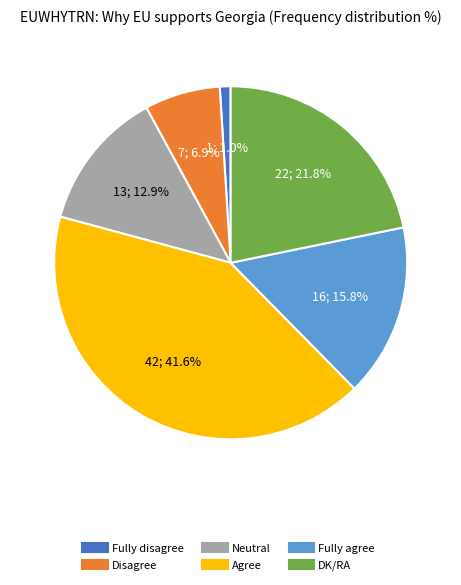

To the nearest percent, what is the average slice percentage?

17%